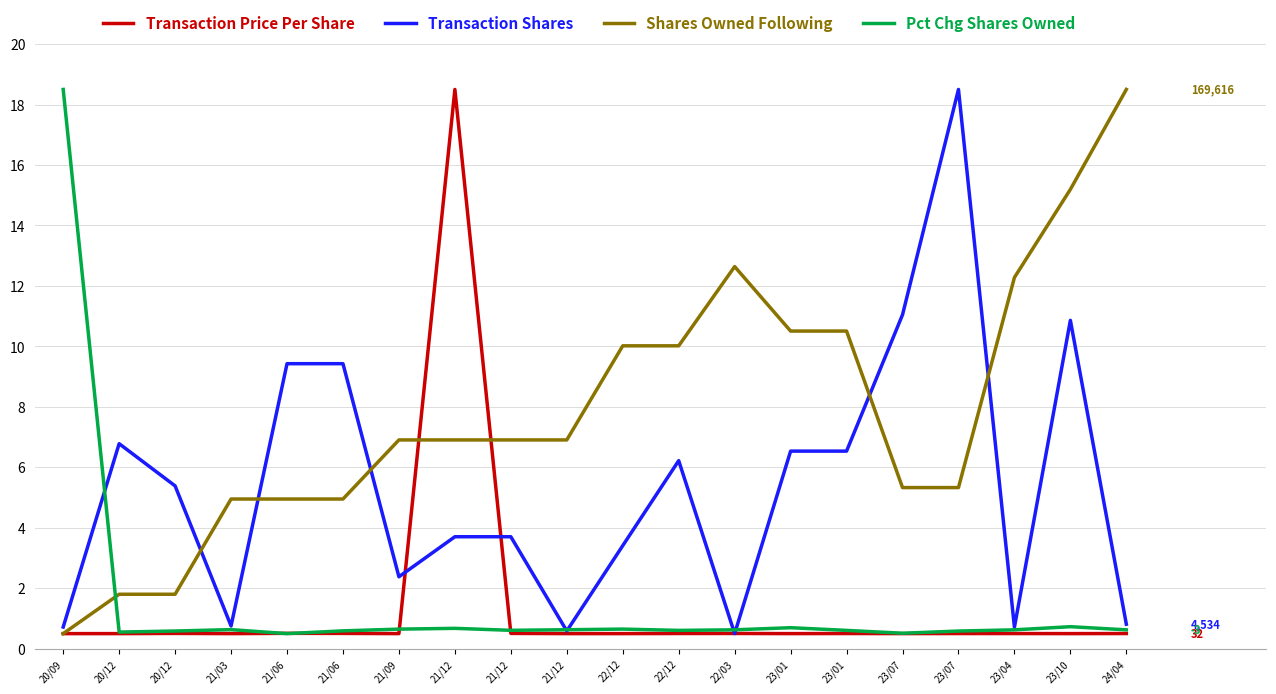

Does the chart have visible grid lines?

Yes